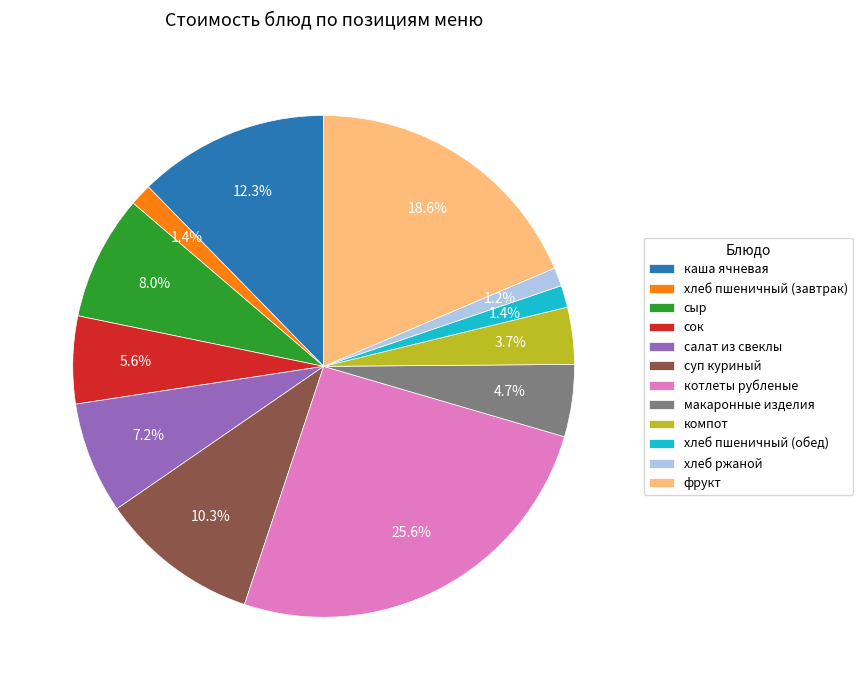

How many slices are in this pie chart?

12